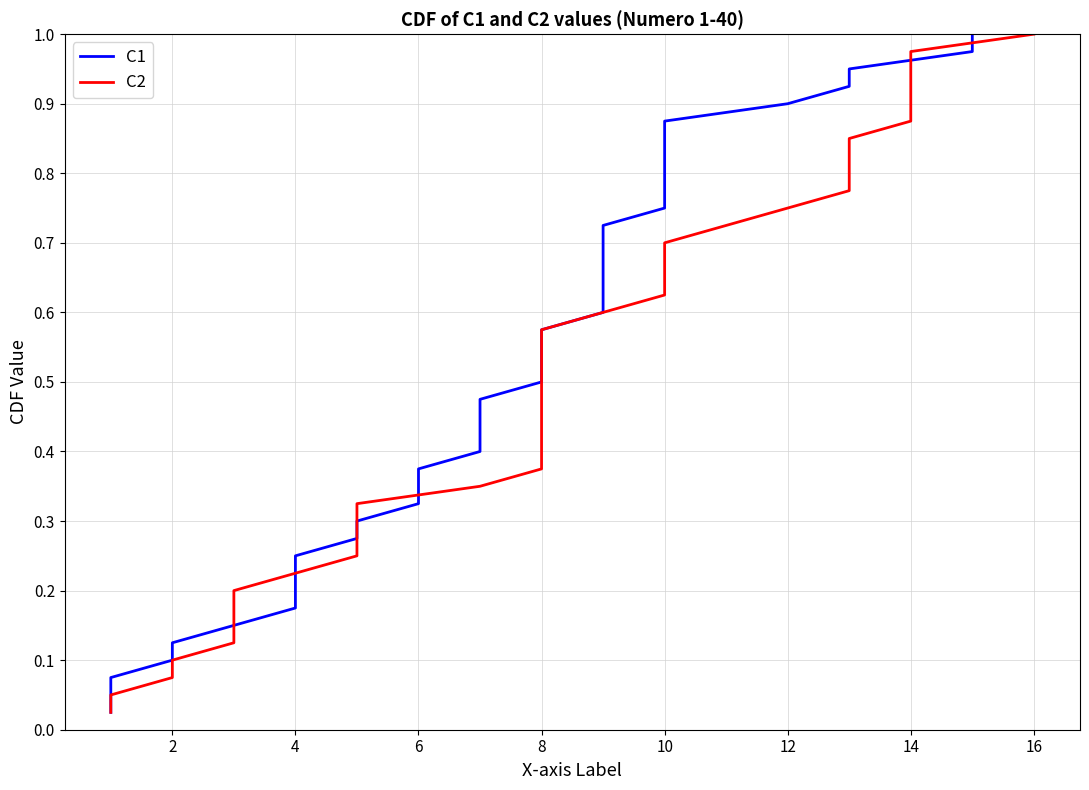

At how many categories does at least one series exceed 0?

40